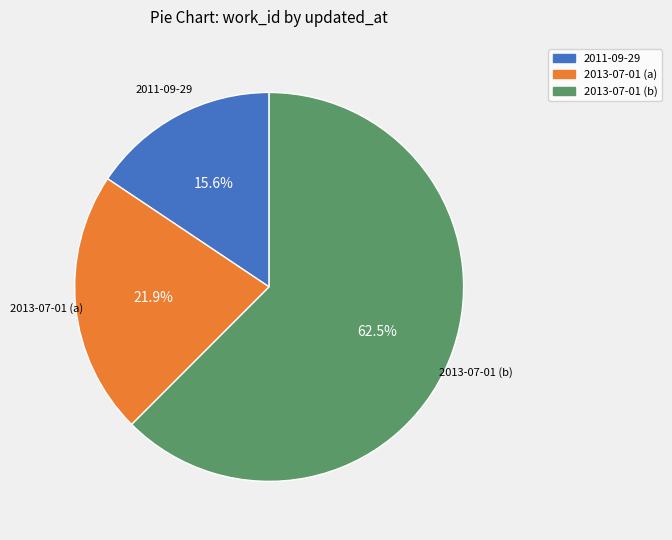

How many segments does this pie chart have?

3